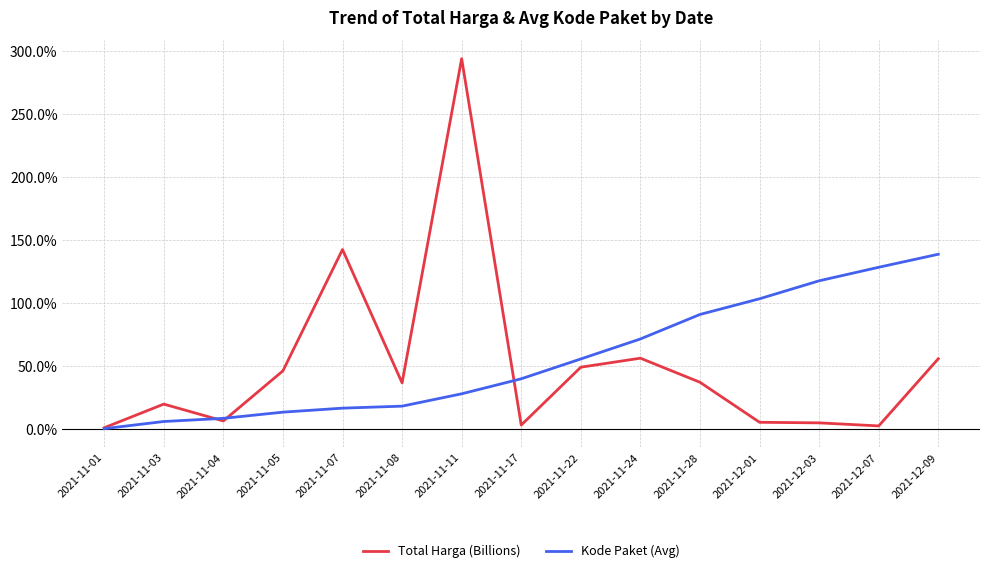

Which category has the highest value across all series?

2021-11-11